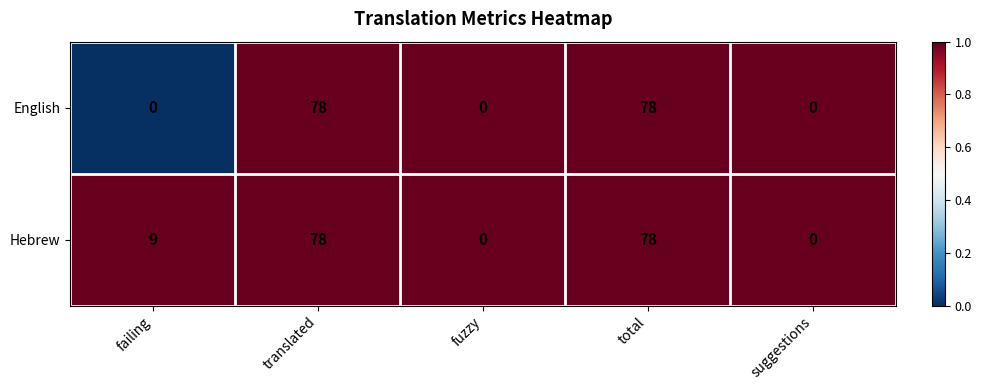

What is the difference between the English values at translated and failing?

78